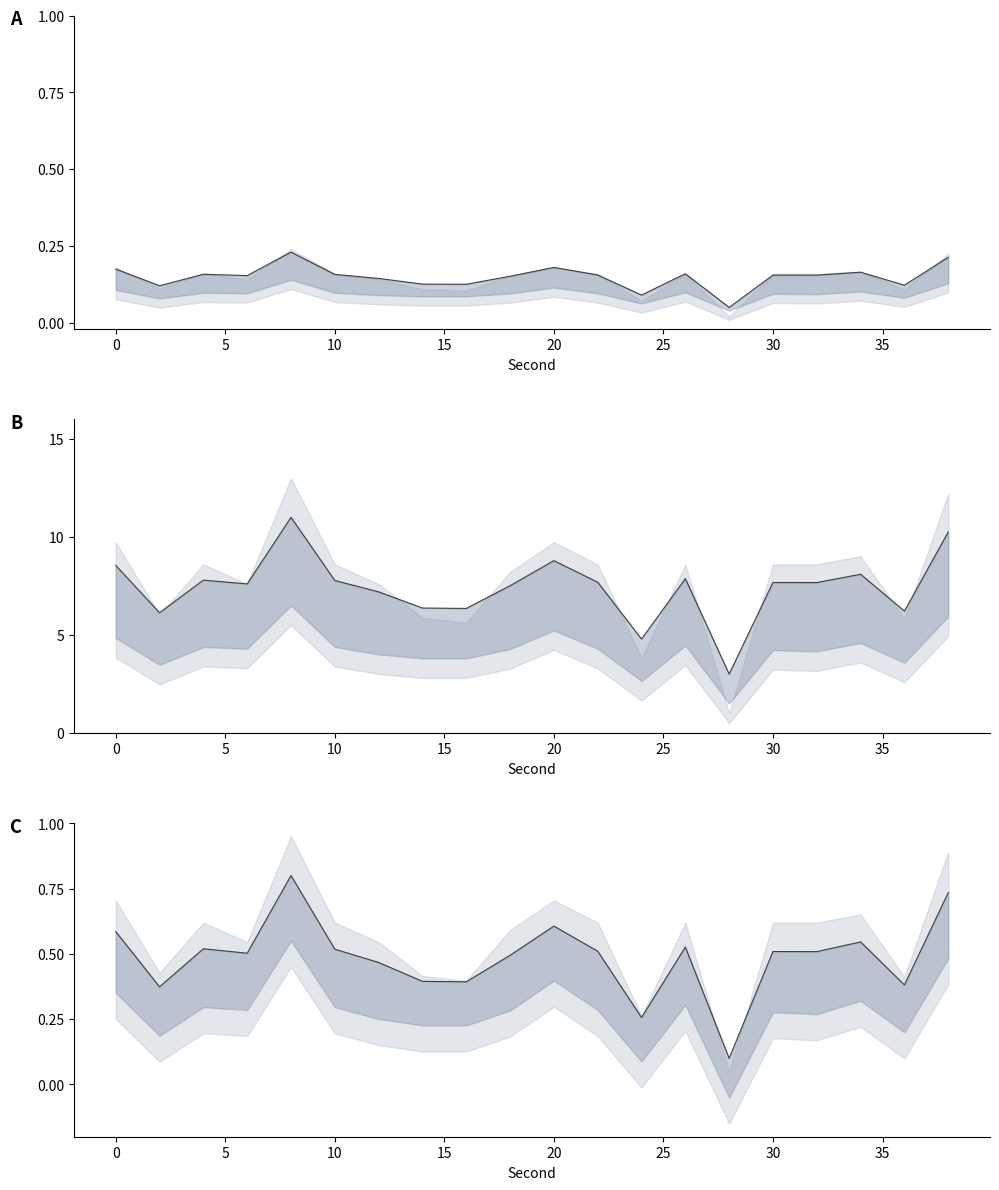

How many interior local valleys does the intensity_lower series have?

7